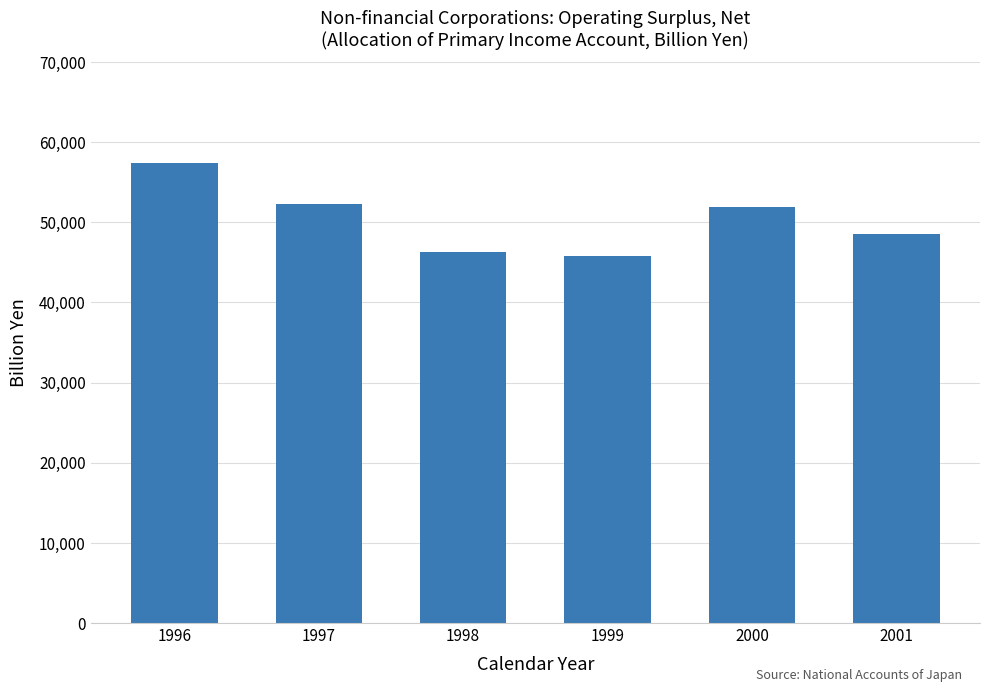

Is it true that the value at 1997 is 52291.5?

True